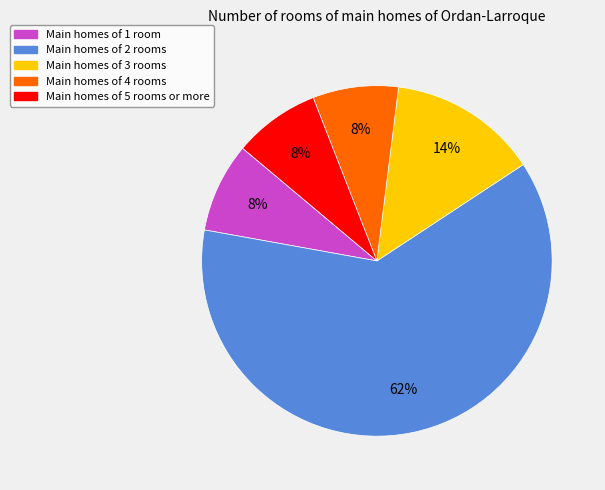

What percentage is the Main homes of 1 room slice, to the nearest percent?

8%